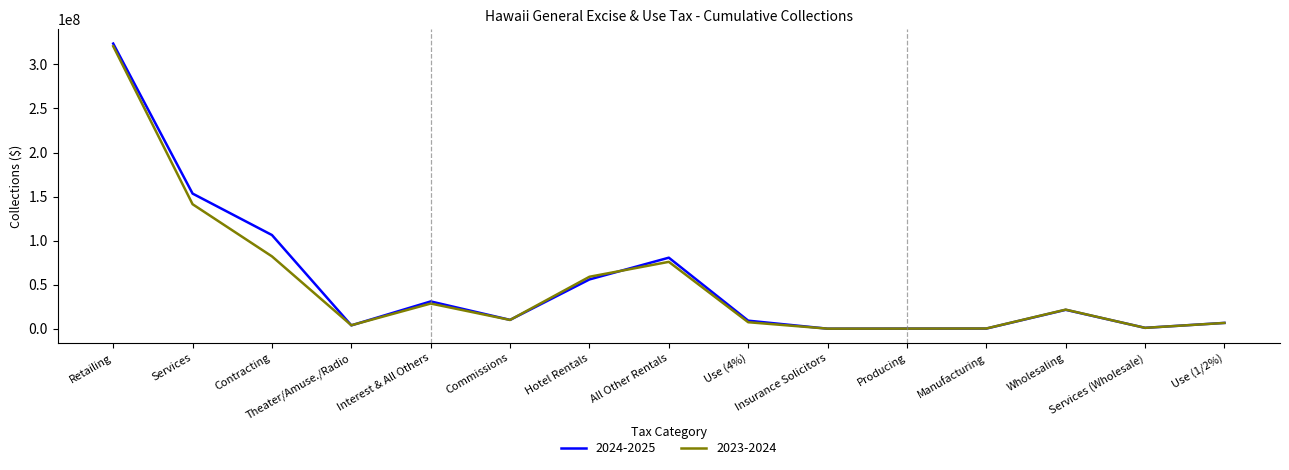

At which category is the sum across all series the highest?

Retailing